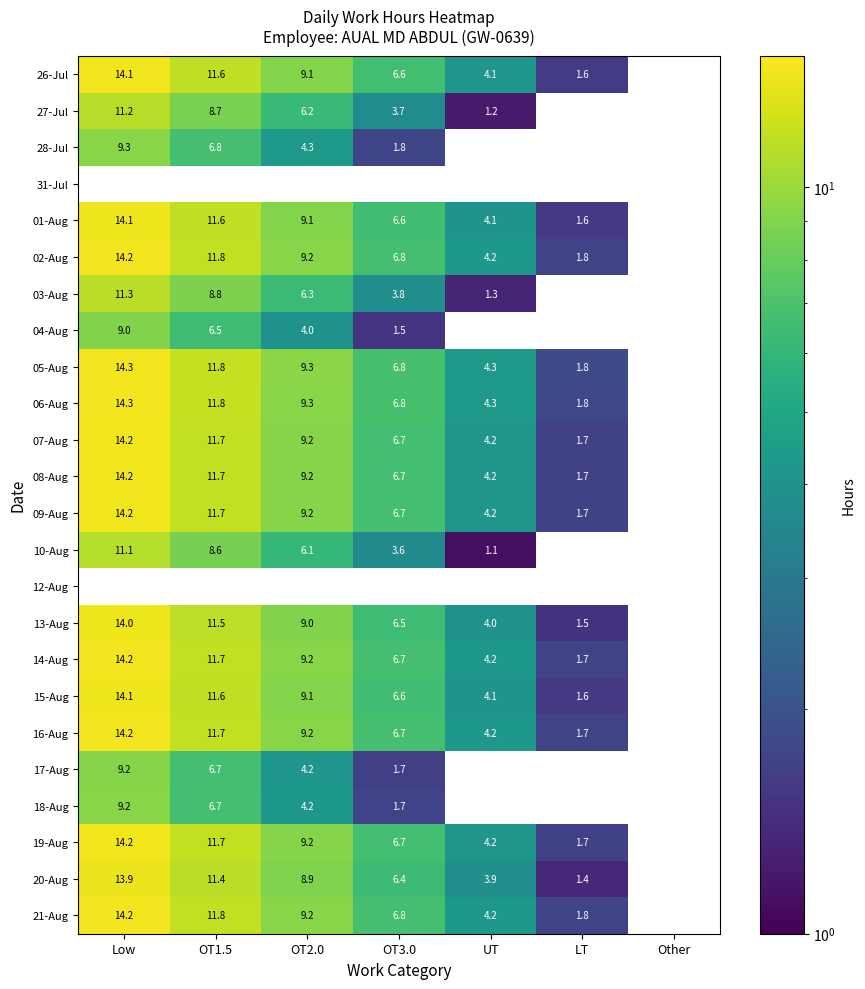

The 17-Aug series shows 0.5 at OT3.0. True or false?

False